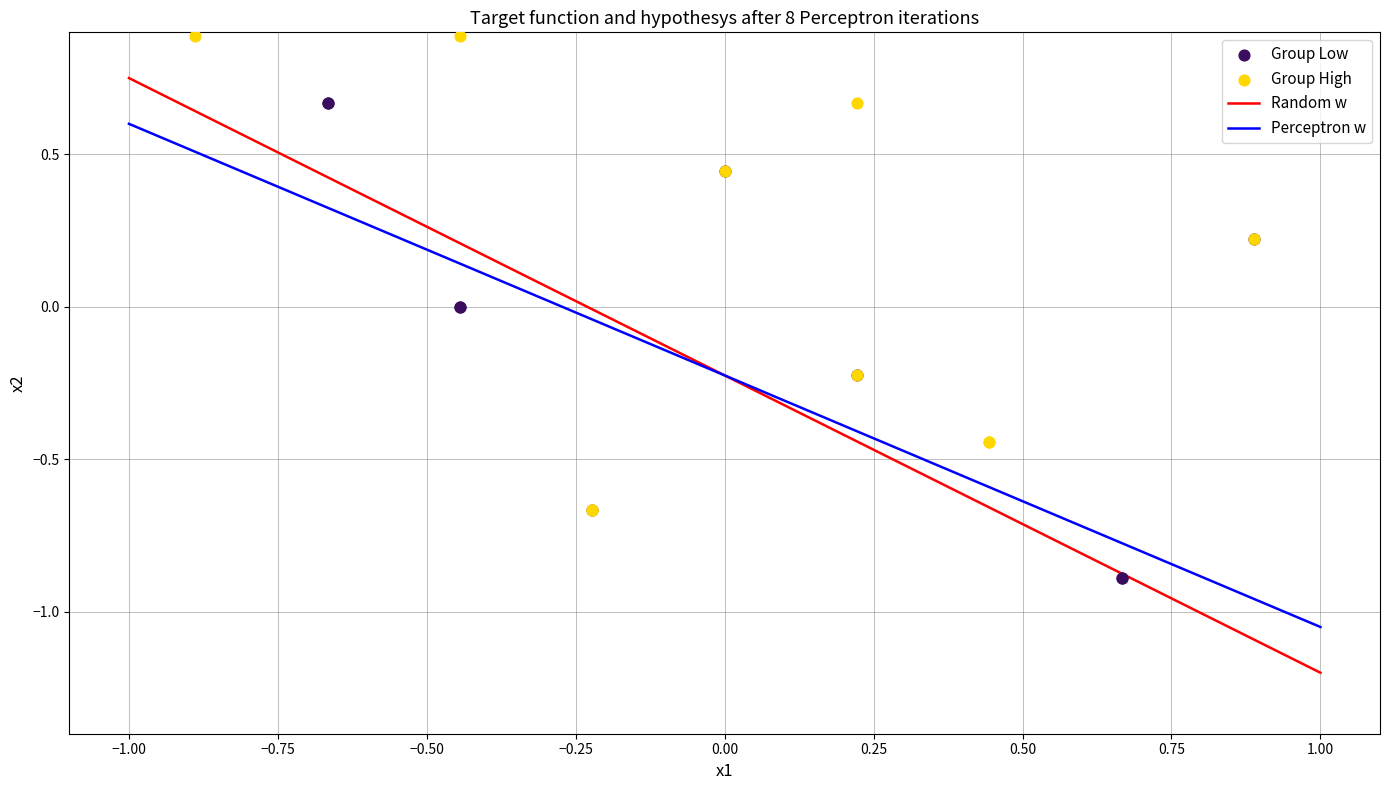

Which series reaches the maximum Y coordinate?

Group High